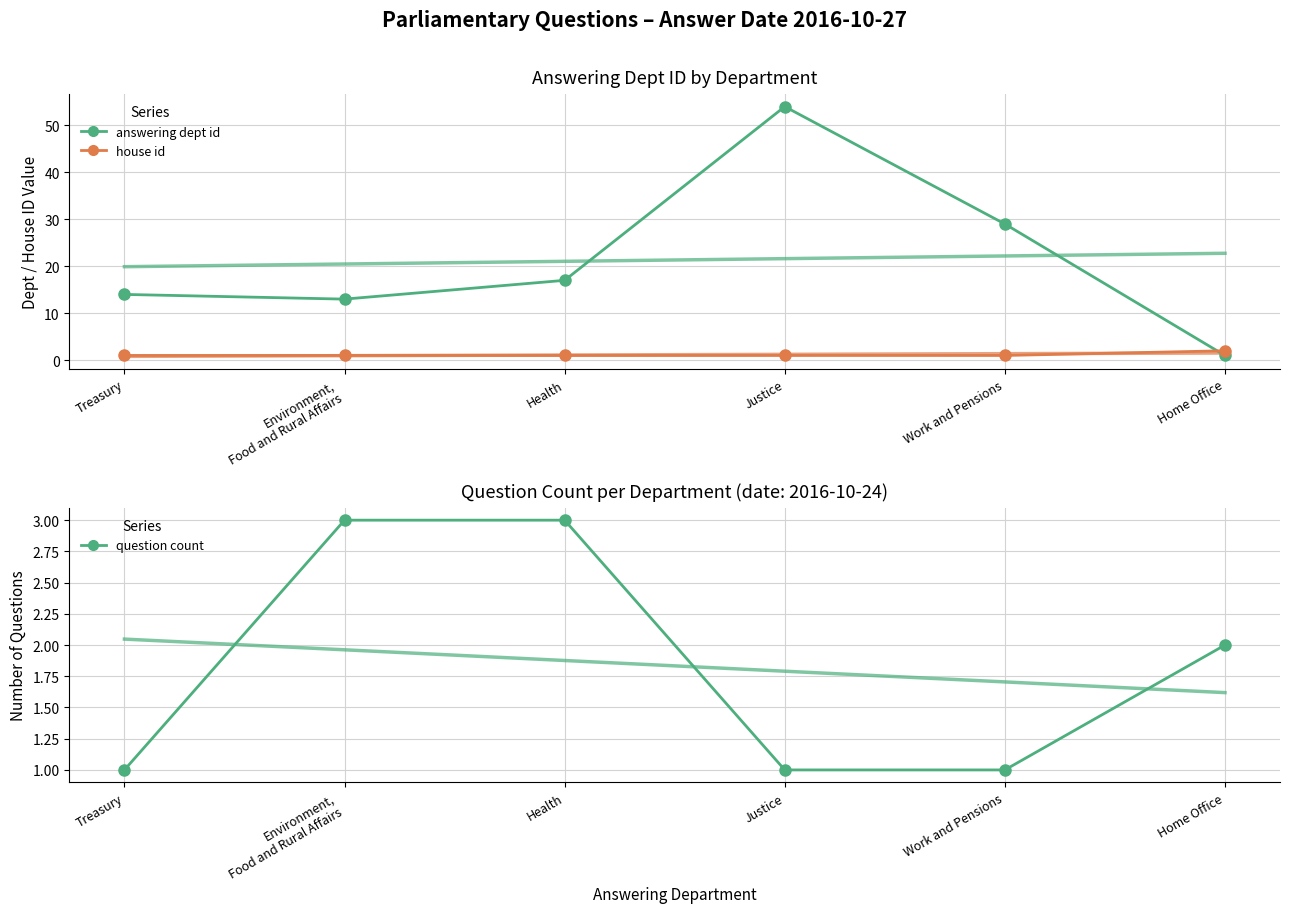

The question count series shows 2 at Health. True or false?

False